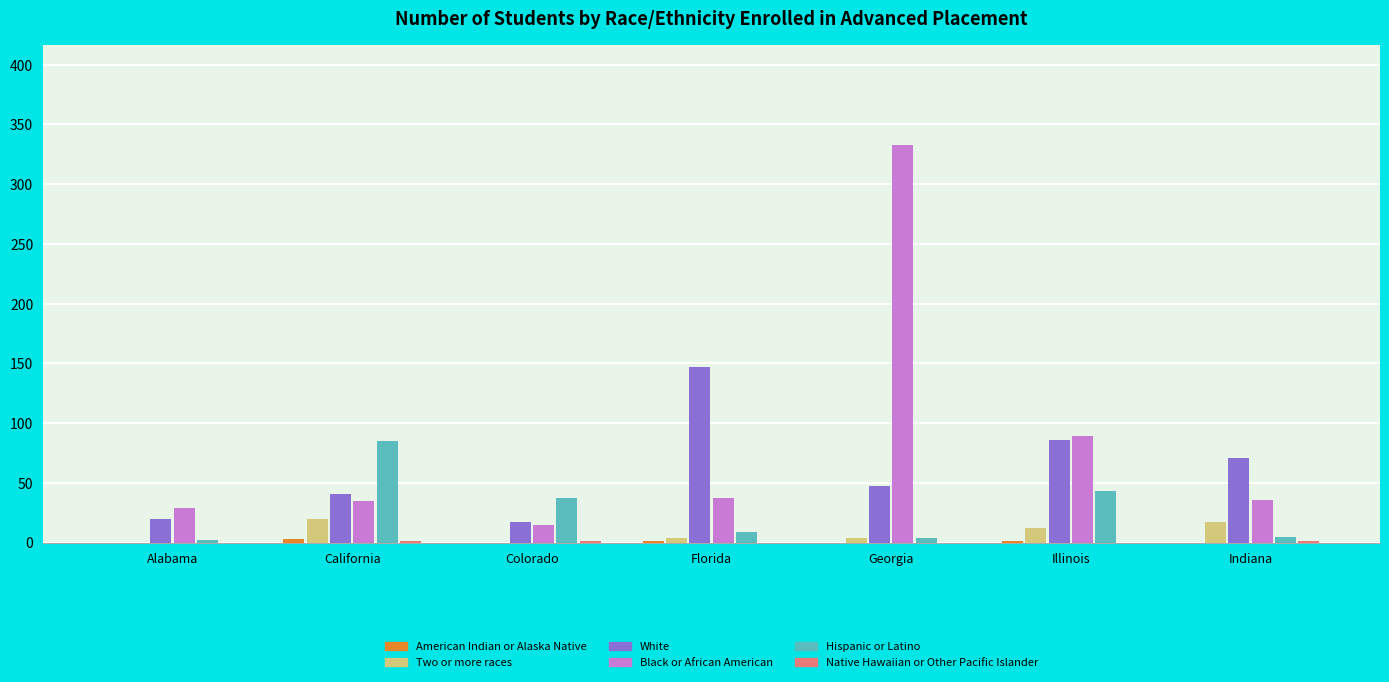

Between Colorado and Illinois, which series saw the biggest shift?

Black or African American